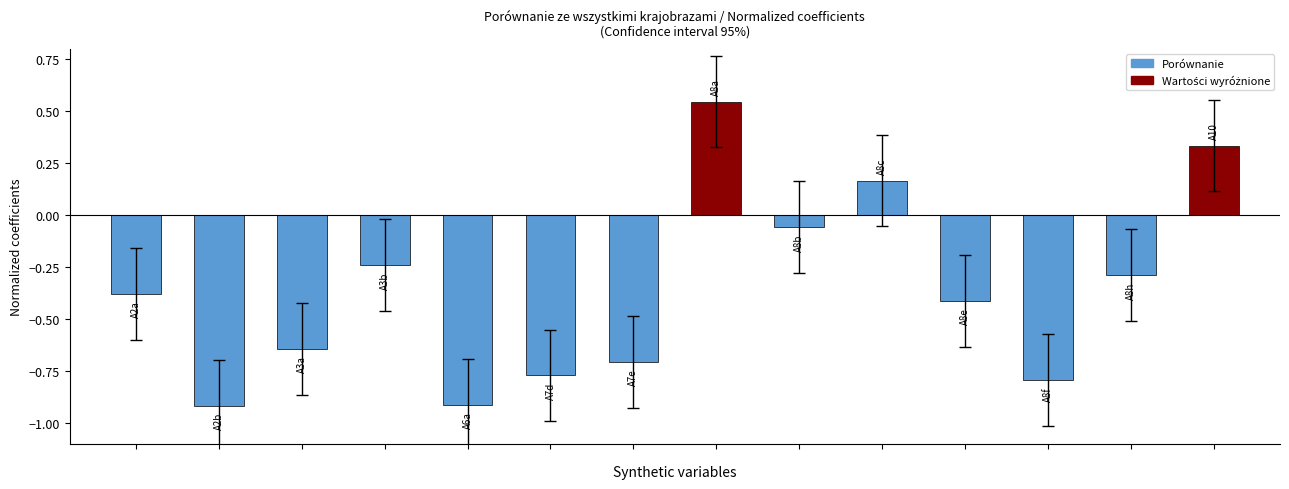

What is the difference between the maximum and minimum values?

1.5